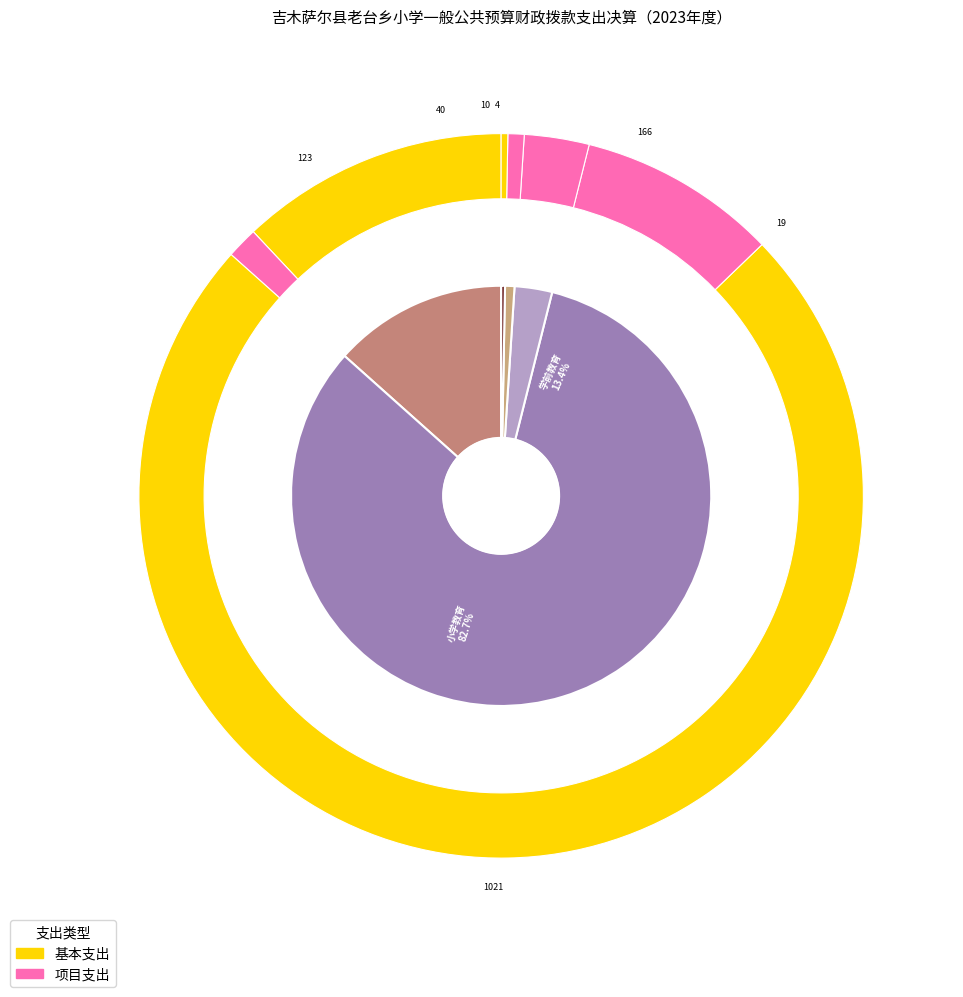

What is the majority slice?

小学教育